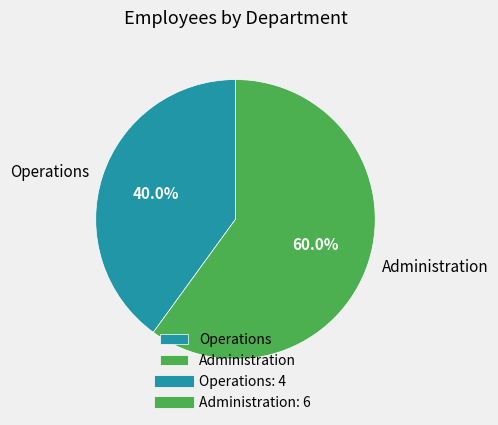

Does any single category account for the majority?

Yes